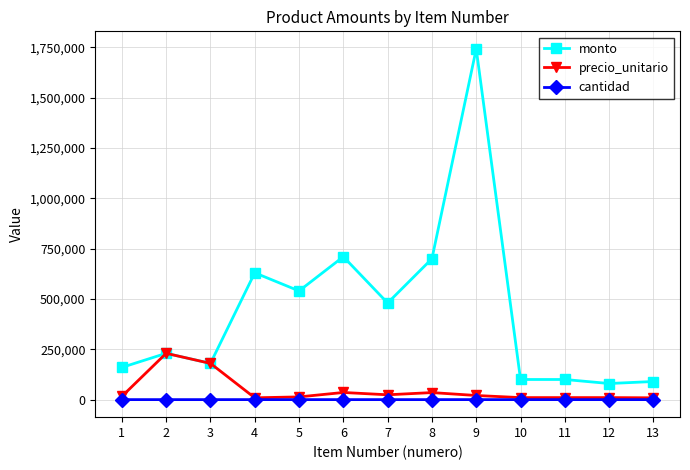

How many data points in monto are less than 230000?

6